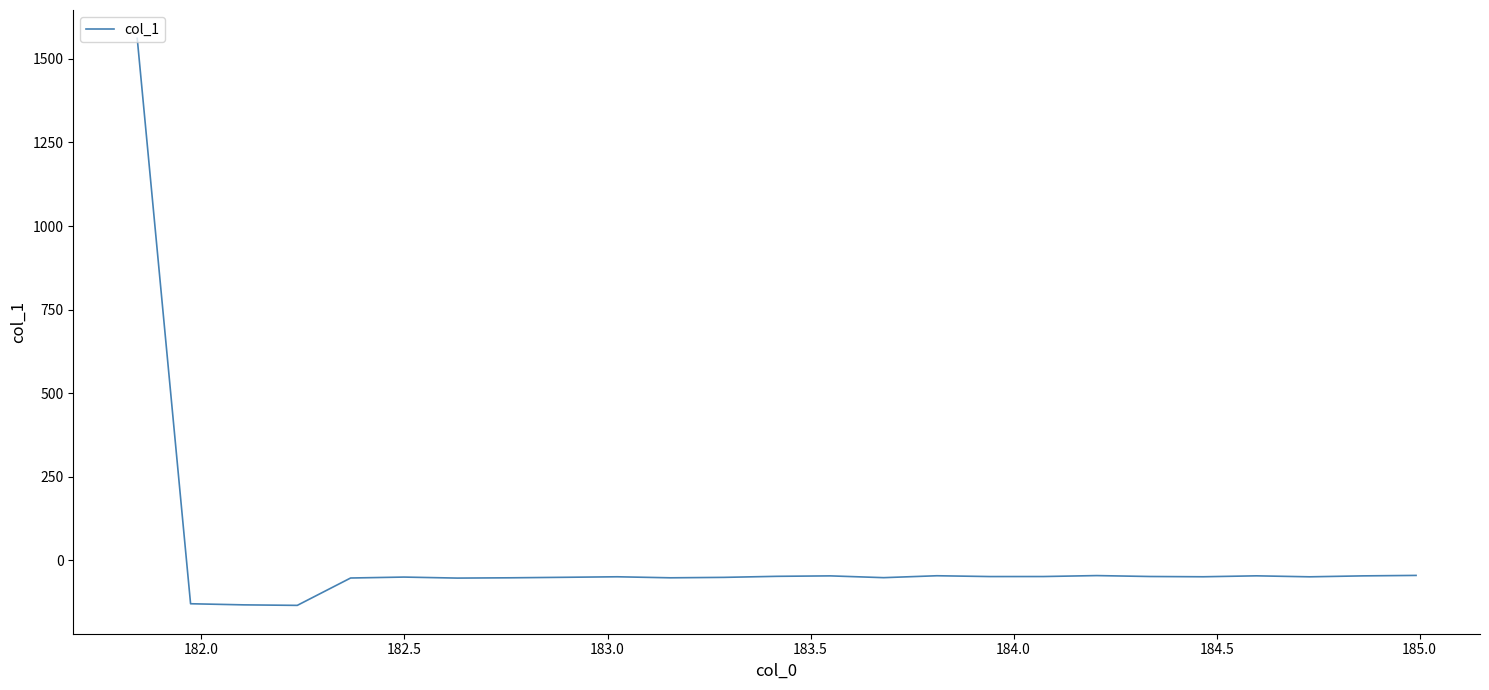

What is the sum of all values?

131.1